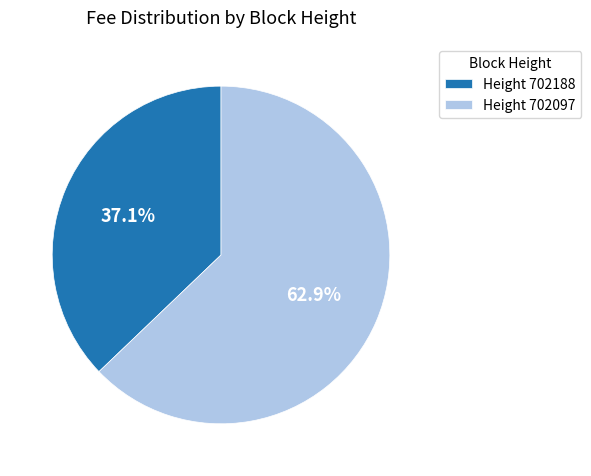

How many slices are in this pie chart?

2